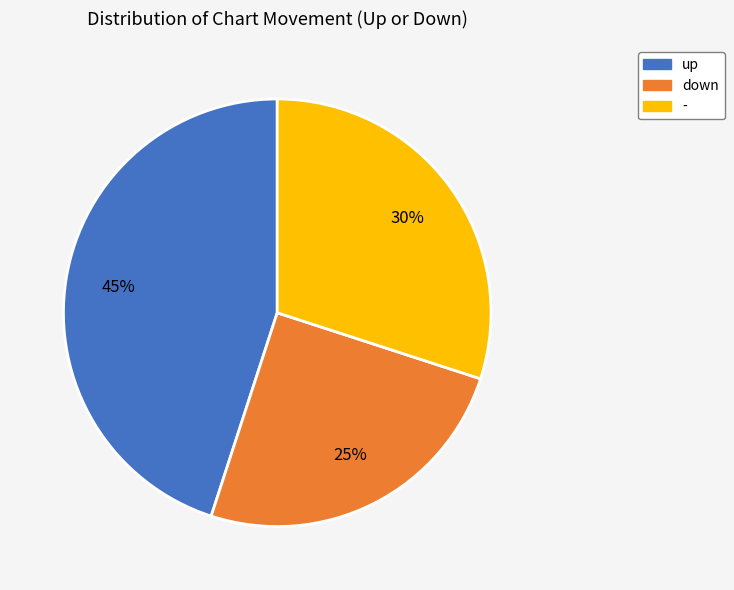

True or false: - accounts for 37% of the total.

False